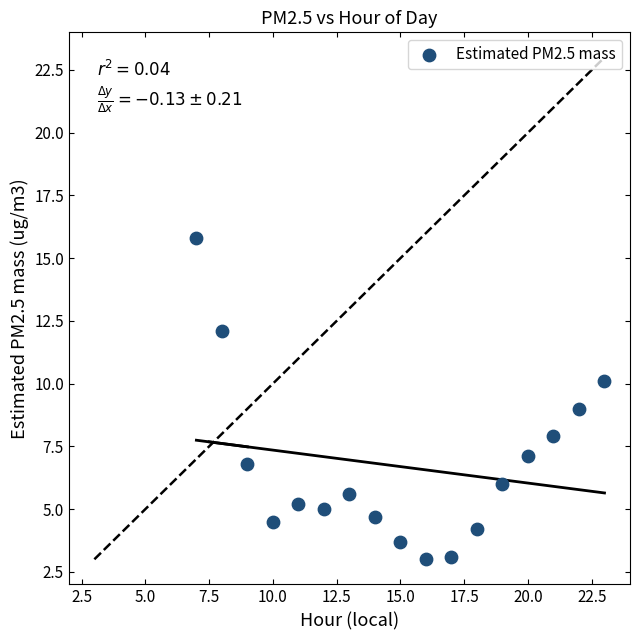

What is the range of X values (max minus min)?

16.0